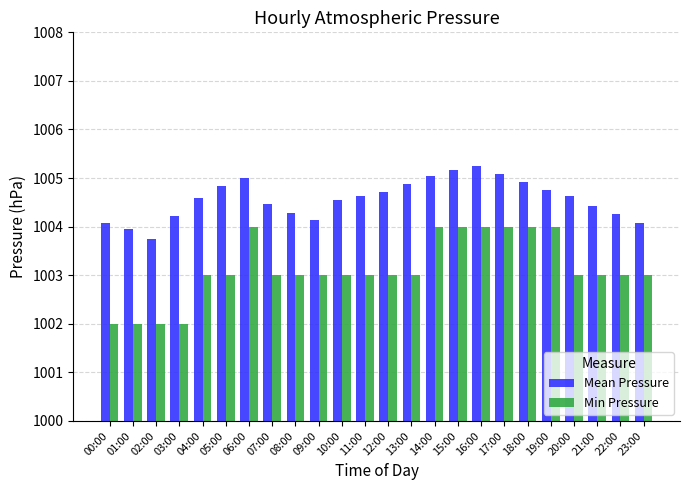

How many bars are there in each group?

2